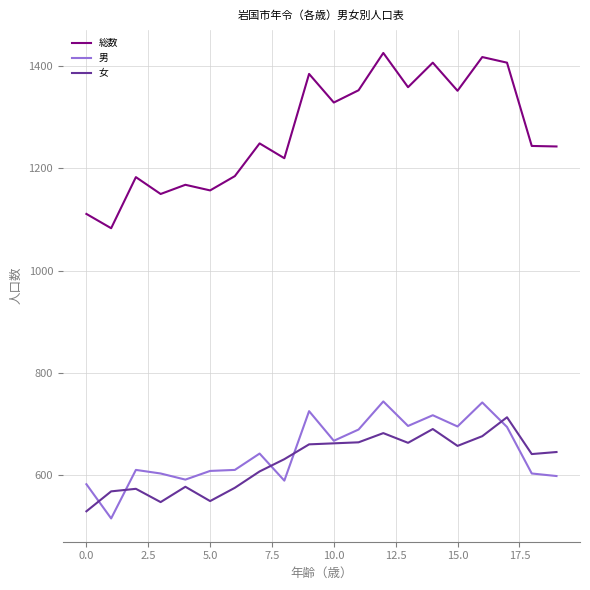

Which series has the widest spread of values?

総数